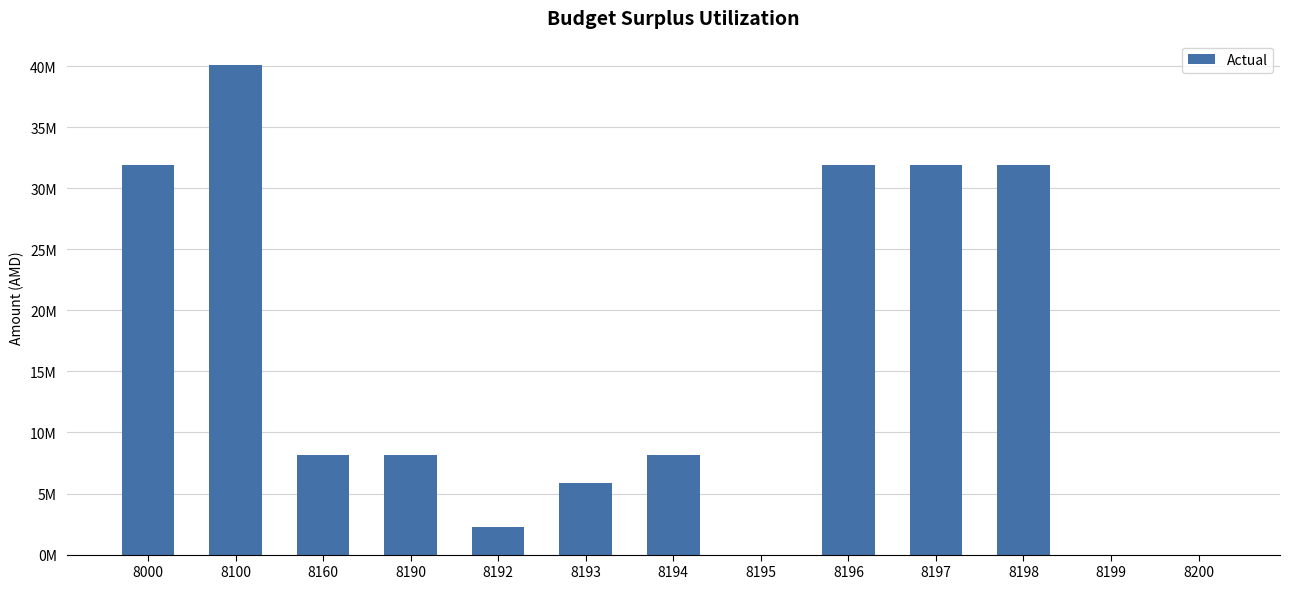

What is the value of the 7th bar from the left?

8148303.5